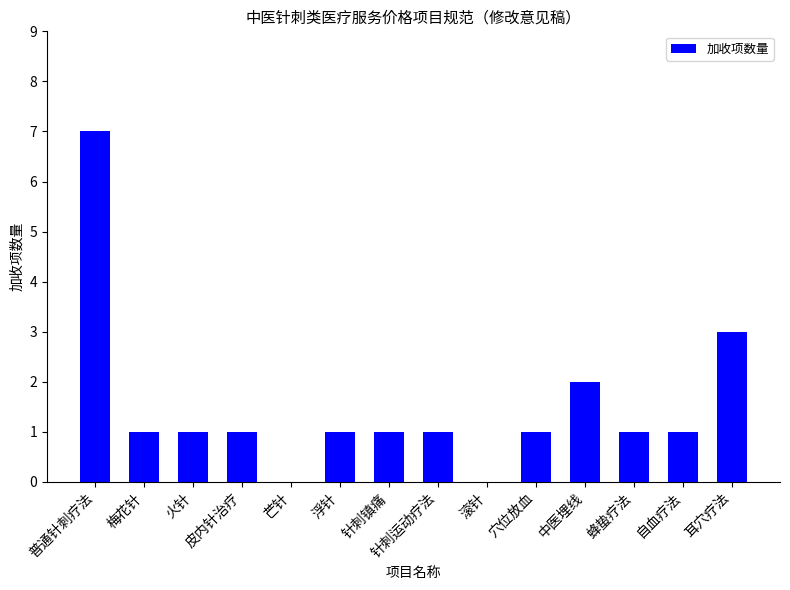

Read the value at 普通针刺疗法.

7